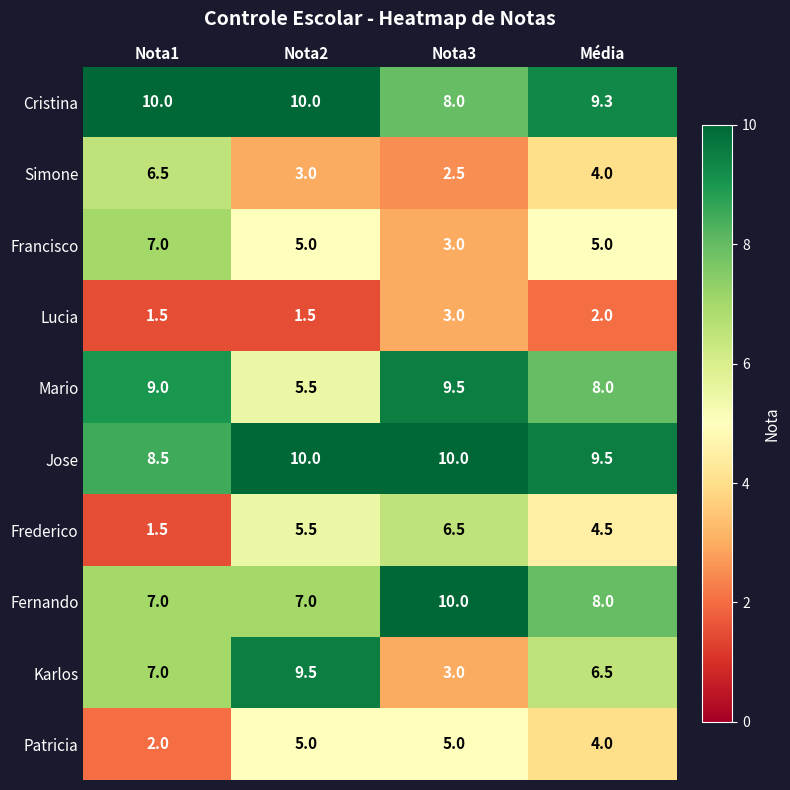

True or false: Frederico has a value of 1.5 at Nota1.

True